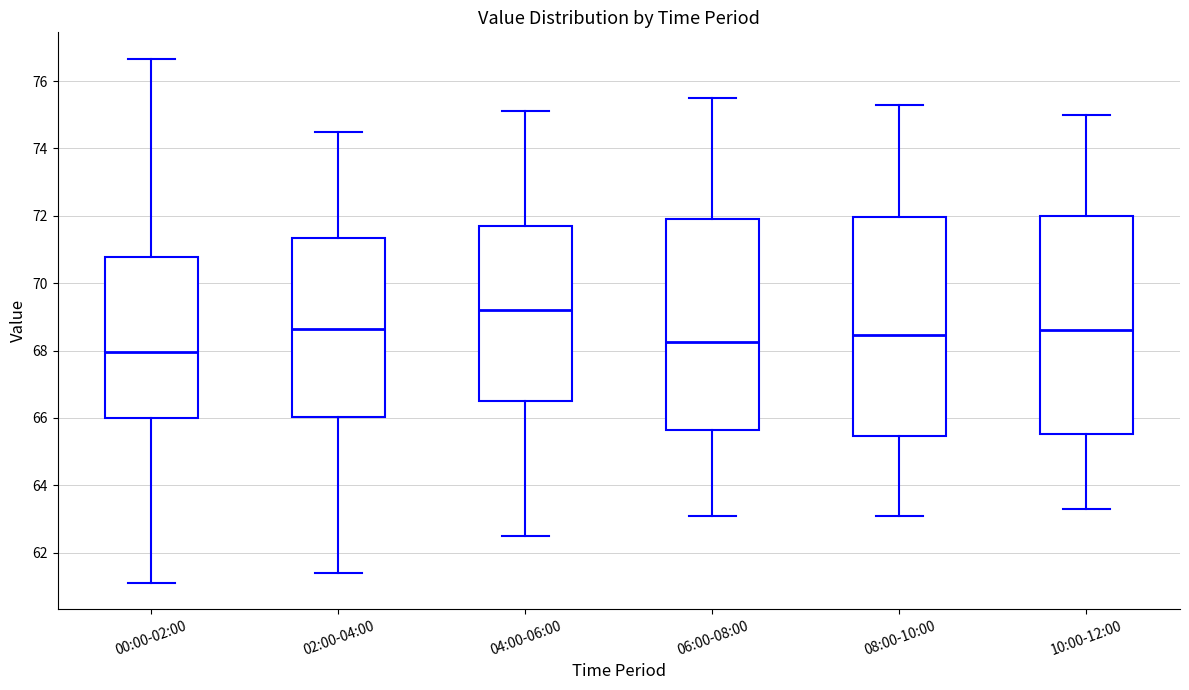

Which box's median line is the lowest?

00:00-02:00